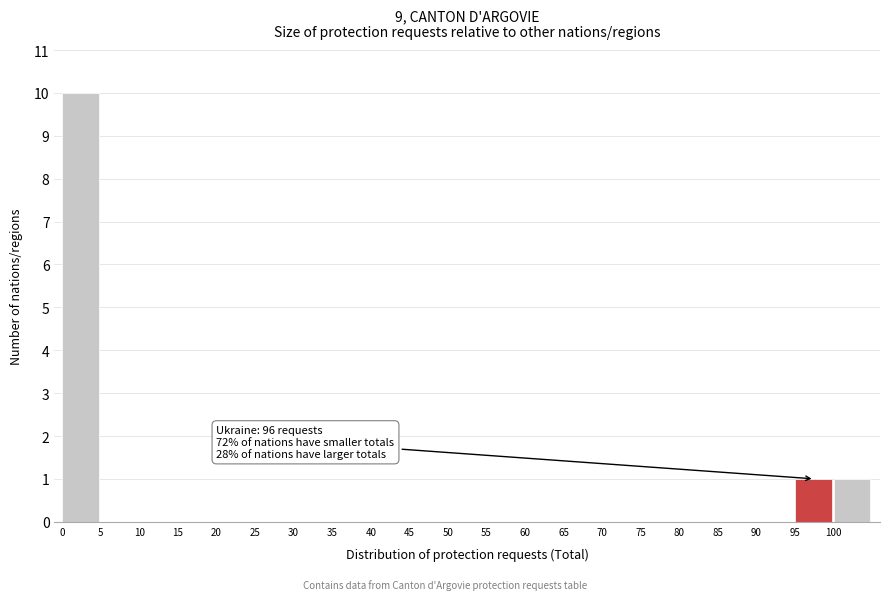

Reading left to right, transcribe all the data shown in this chart.

0=10	5=0	10=0	15=0	20=0	25=0	30=0	35=0	40=0	45=0	50=0	55=0	60=0	65=0	70=0	75=0	80=0	85=0	90=0	95=1	100=1